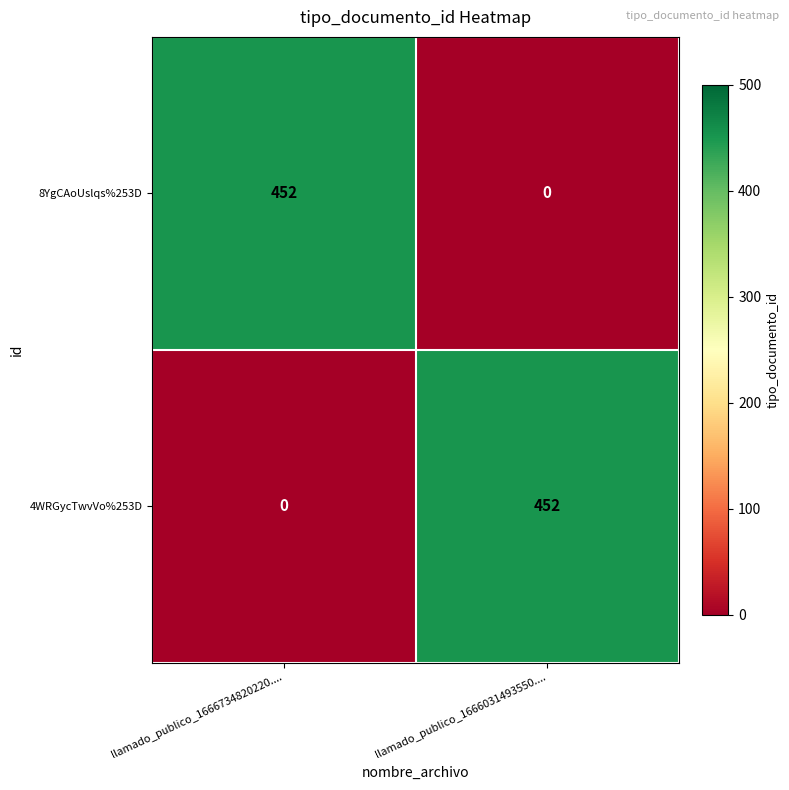

What is the average value of the 4WRGycTwvVo%253D series?

226